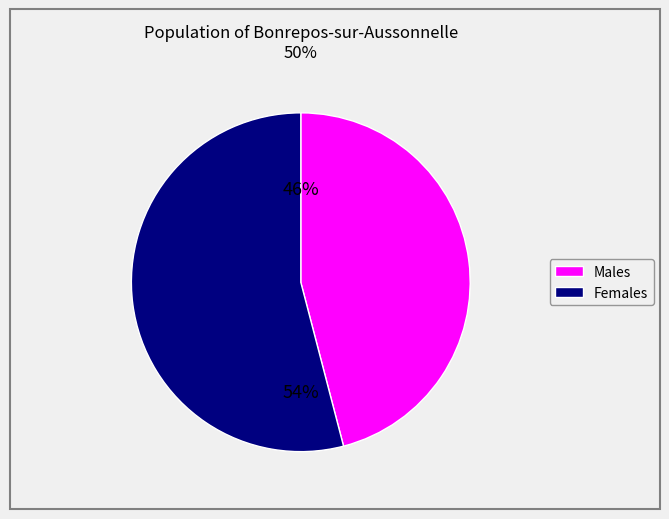

What is the smallest slice in the pie chart?

Males